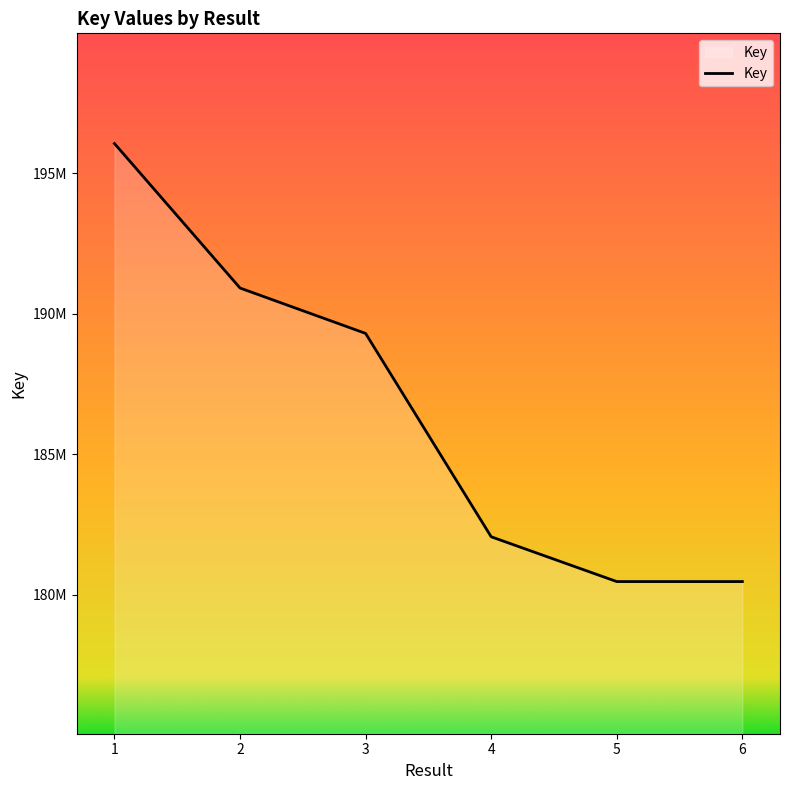

What is the value of the 1st point from the left?

196064168